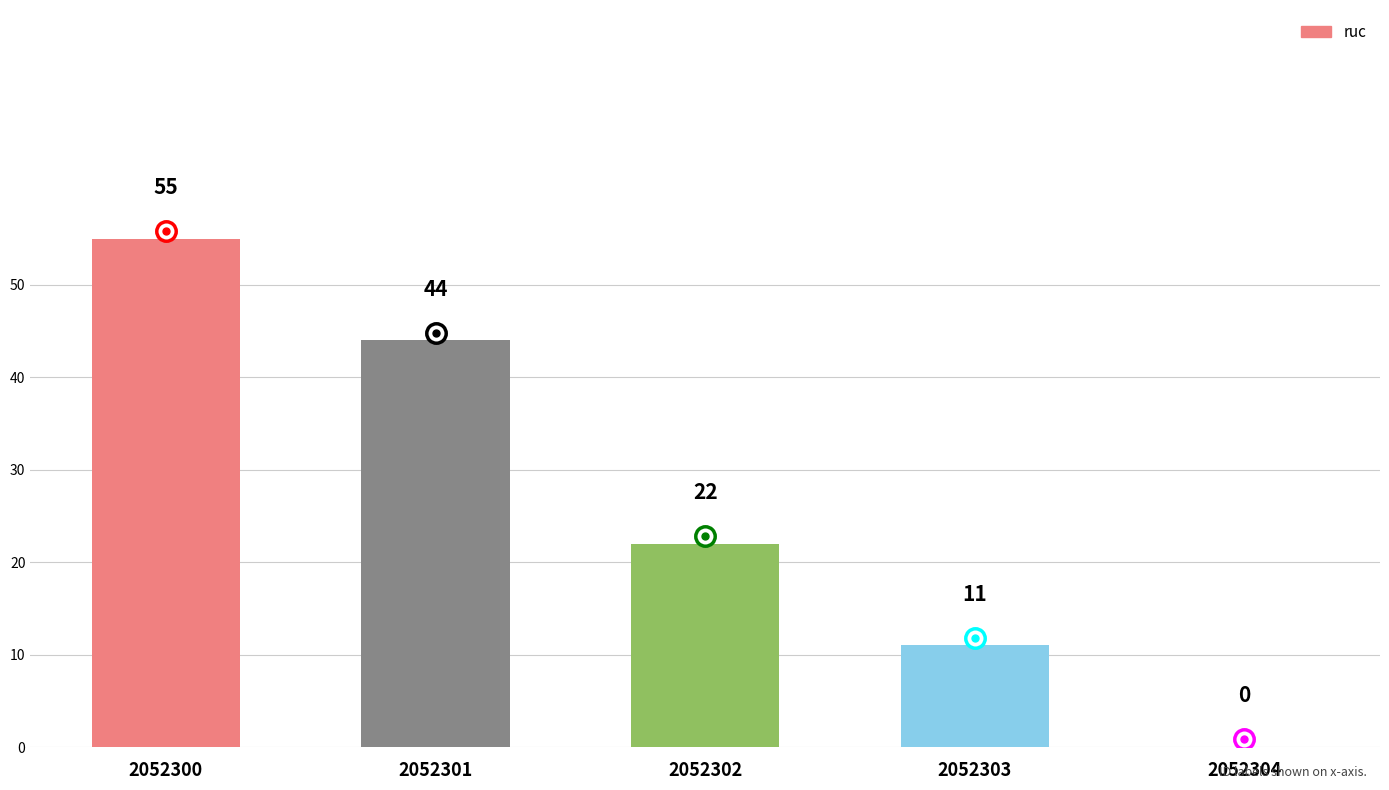

What is the greatest value displayed?

55